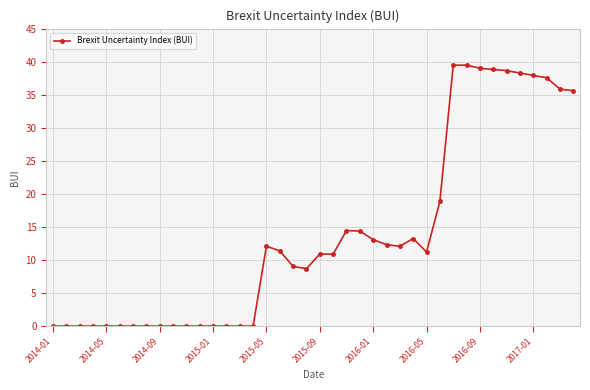

True or false: the data has more than 2 interior local peaks.

True